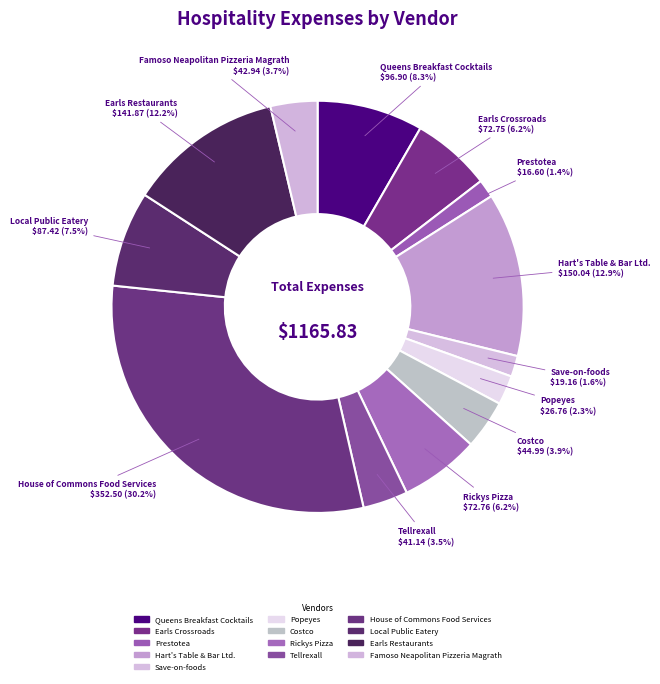

What percentage is the Prestotea slice, to the nearest percent?

1%